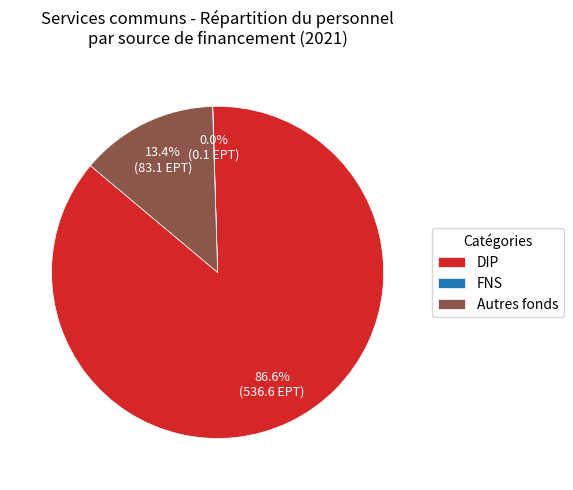

Does any single category account for the majority?

Yes